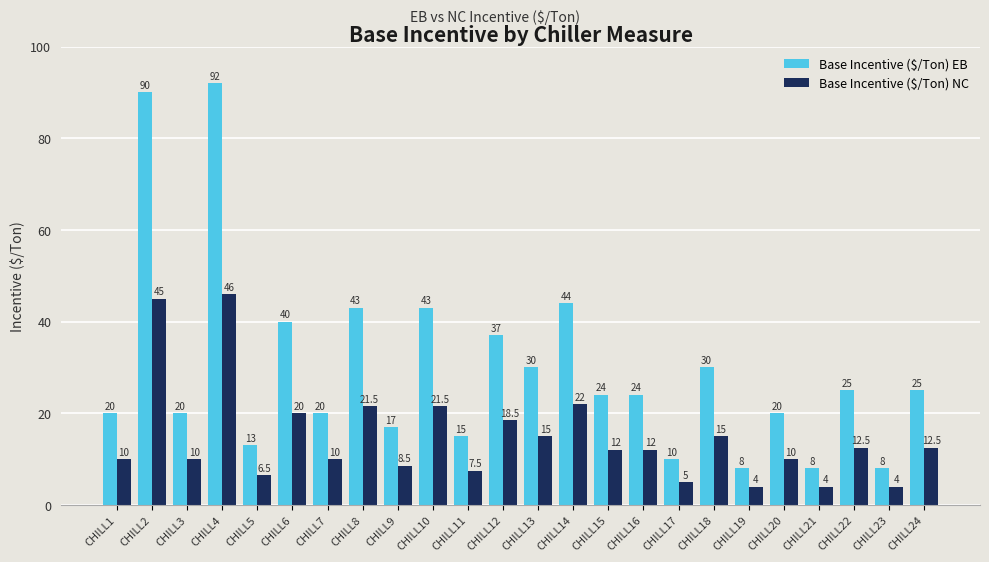

Rank the series by their maximum value, from highest to lowest.

Base Incentive ($/Ton) EB, Base Incentive ($/Ton) NC